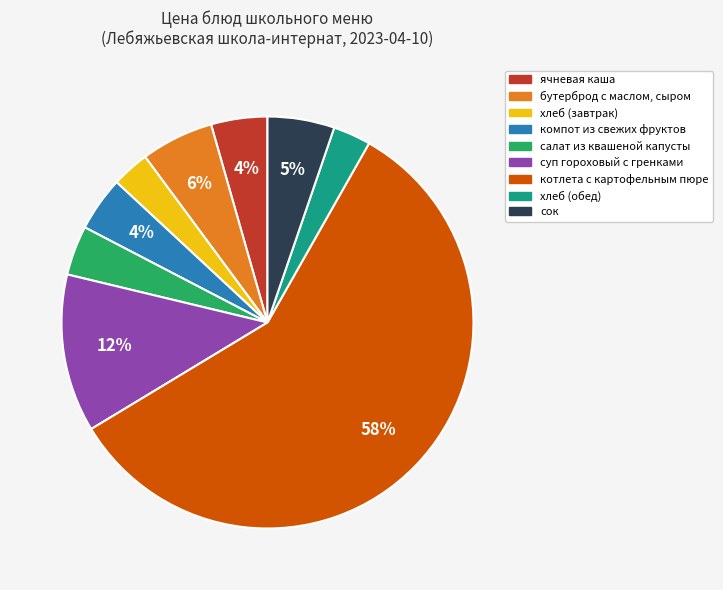

Count the number of slices in the pie.

9